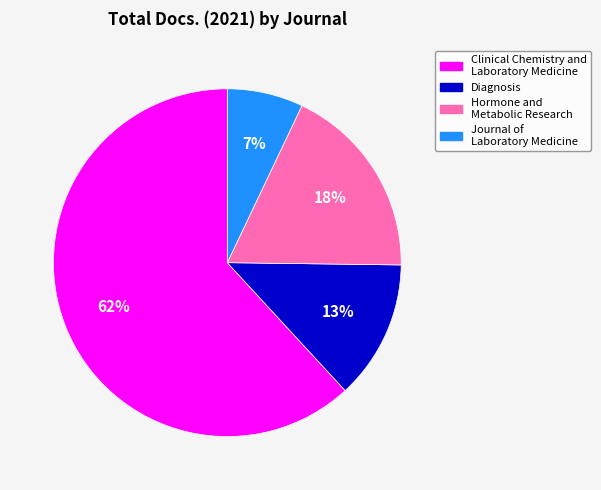

Between Hormone and Metabolic Research and Diagnosis, which is larger?

Hormone and Metabolic Research